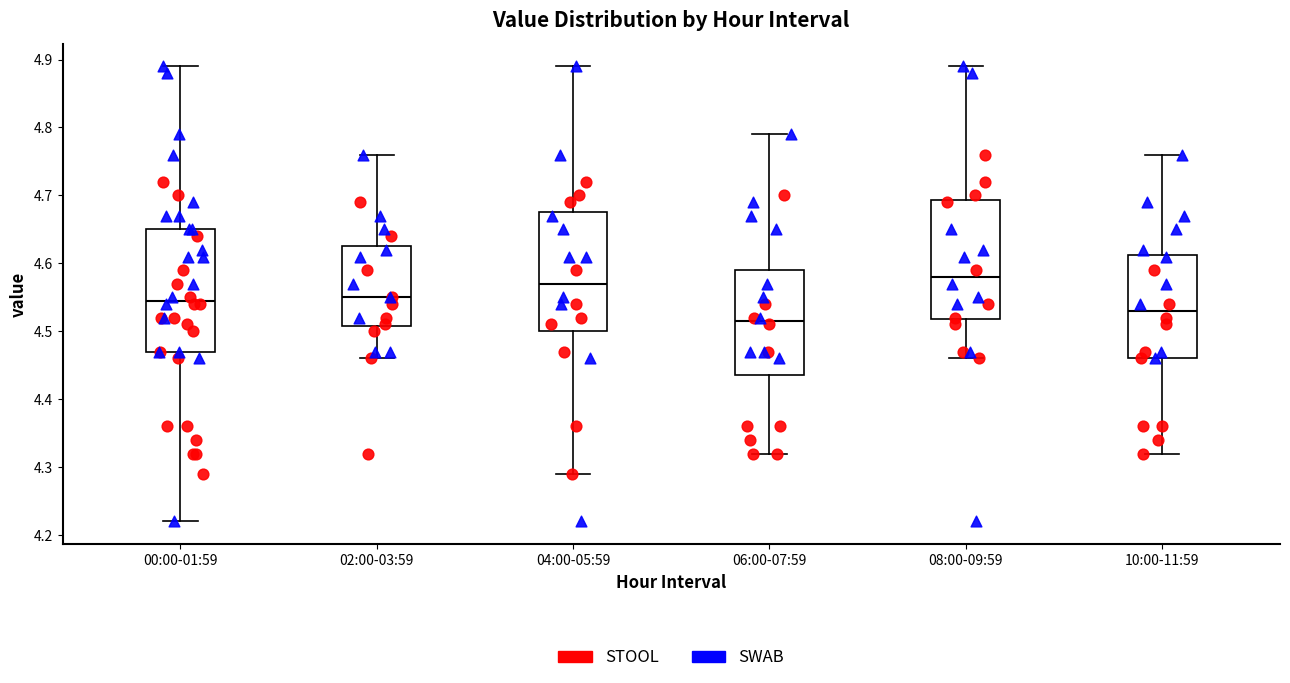

Reading left to right, read every box against the y-axis: the position of its median line, the range the box covers, and the ends of its whiskers. The values are not printed on the chart, so give them approximately, as read against the axis.

00:00-01:59: median 4.55, box 4.47 to 4.65, whiskers 4.22 to 4.89
02:00-03:59: median 4.55, box 4.51 to 4.63, whiskers 4.46 to 4.76
04:00-05:59: median 4.57, box 4.50 to 4.68, whiskers 4.29 to 4.89
06:00-07:59: median 4.52, box 4.44 to 4.59, whiskers 4.32 to 4.79
08:00-09:59: median 4.58, box 4.52 to 4.69, whiskers 4.46 to 4.89
10:00-11:59: median 4.53, box 4.46 to 4.61, whiskers 4.32 to 4.76